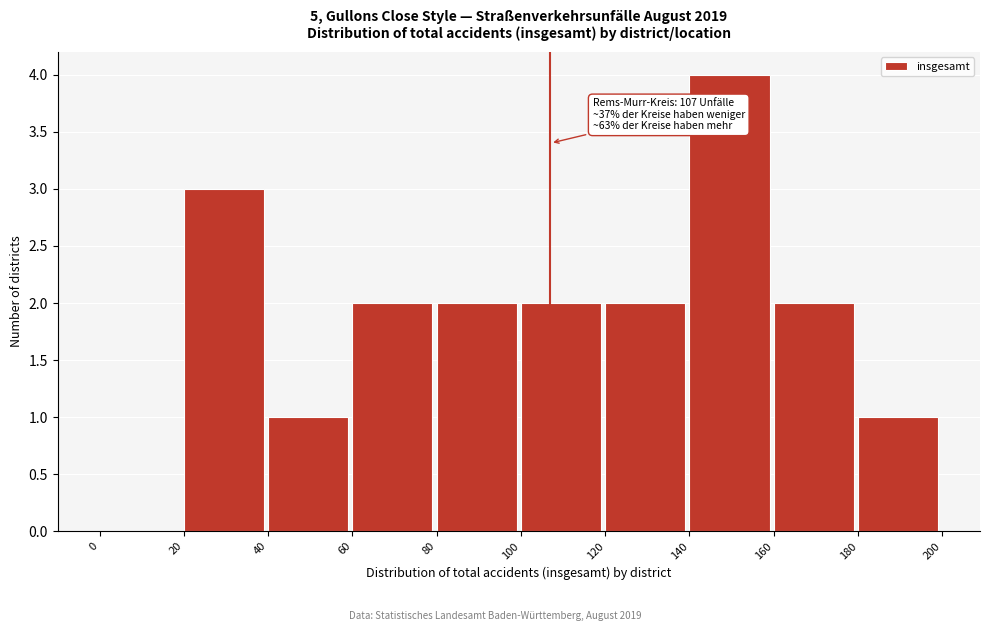

Over which range of the x-axis is the bar tallest?

140 to 160